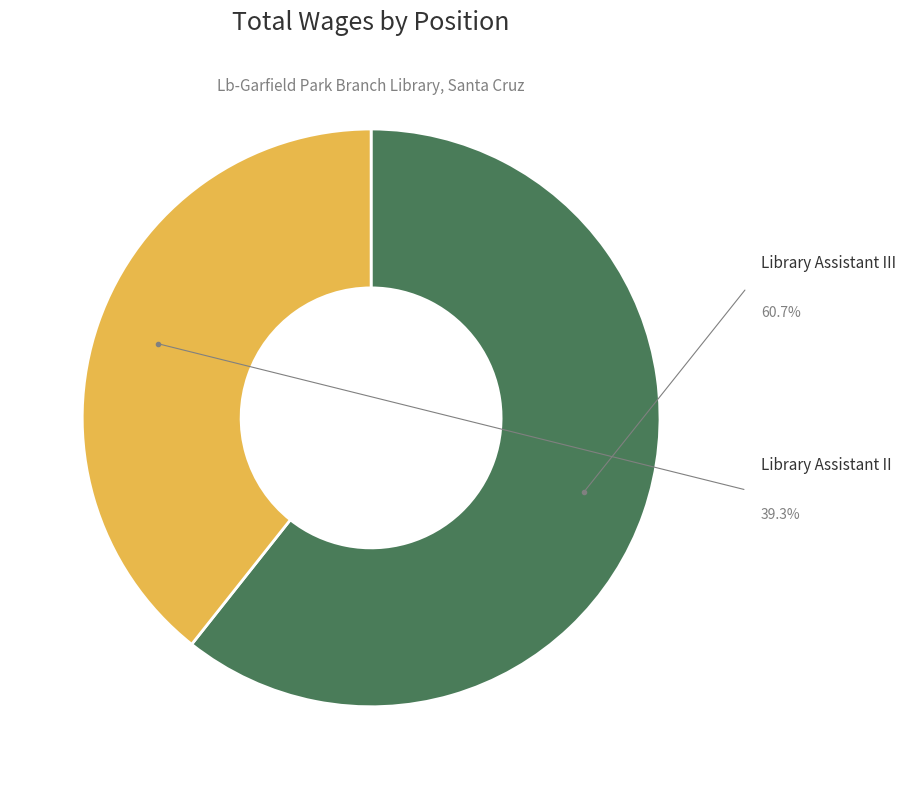

Is there any slice that represents more than half of the pie?

Yes